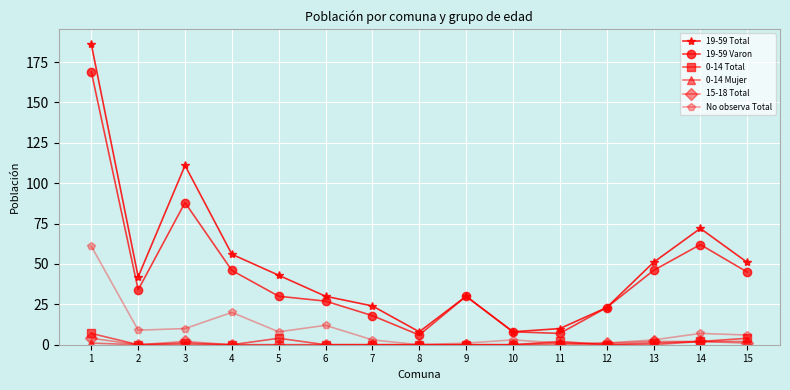

Which category has the highest value in the 19-59 Varon series?

1